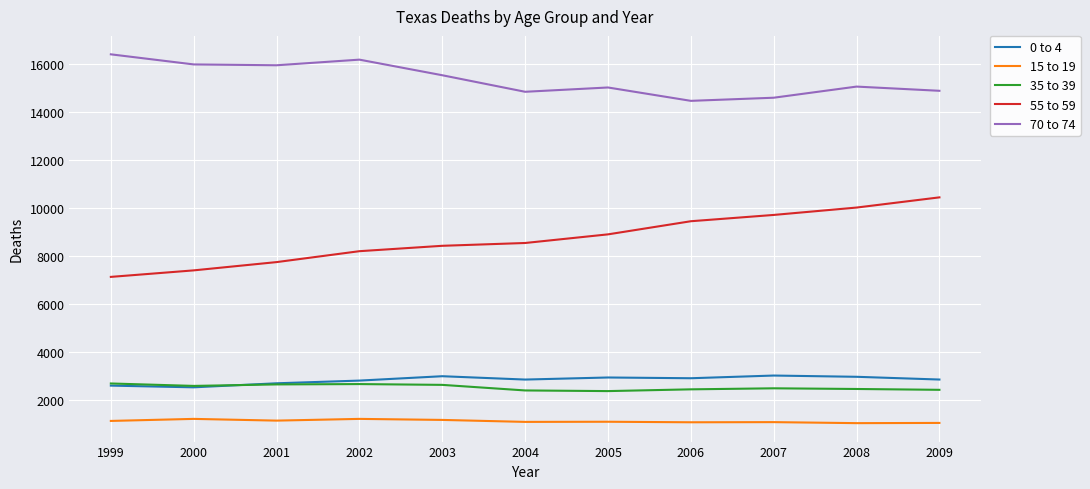

In 70 to 74, how many points are lower than both neighbors (excluding endpoints)?

3